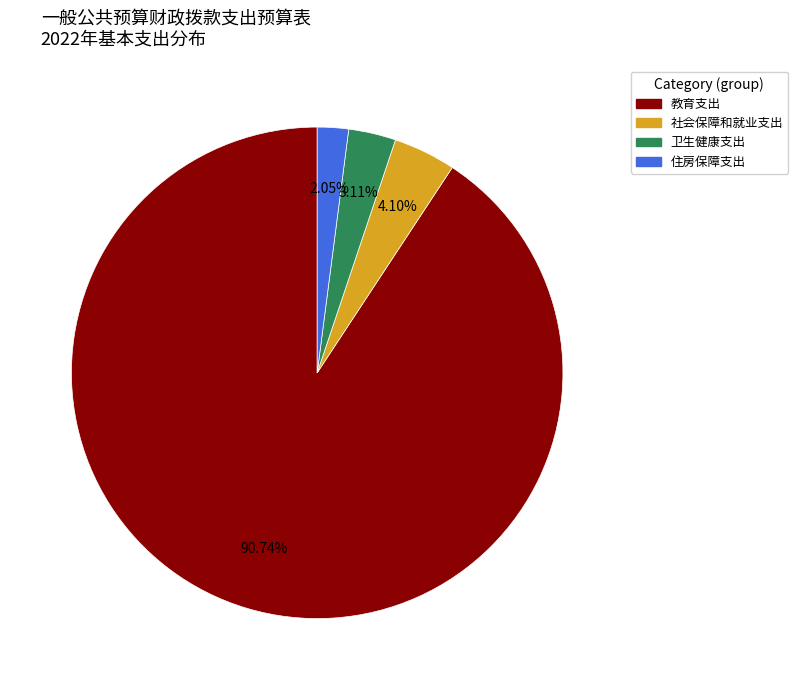

To the nearest percent, what is the combined percentage of 教育支出 and 住房保障支出?

93%